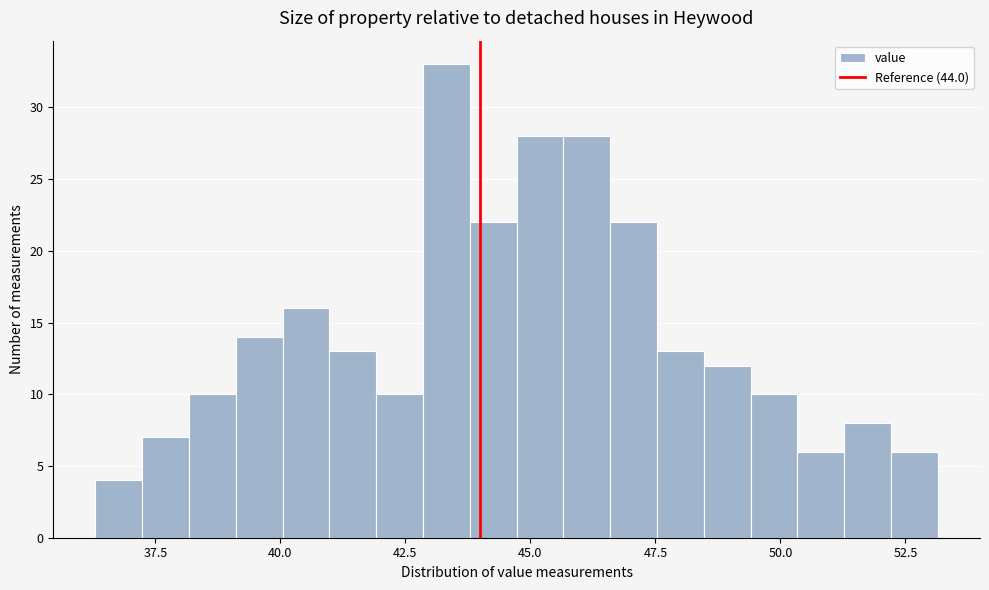

Read against the x-axis, roughly where is the centre of the tallest bar?

43.5